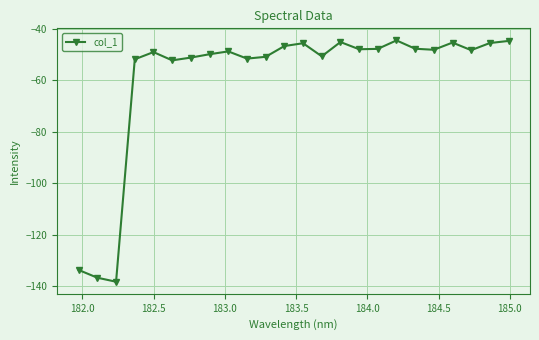

True or false: there are more than 0 points higher than both neighbors.

True